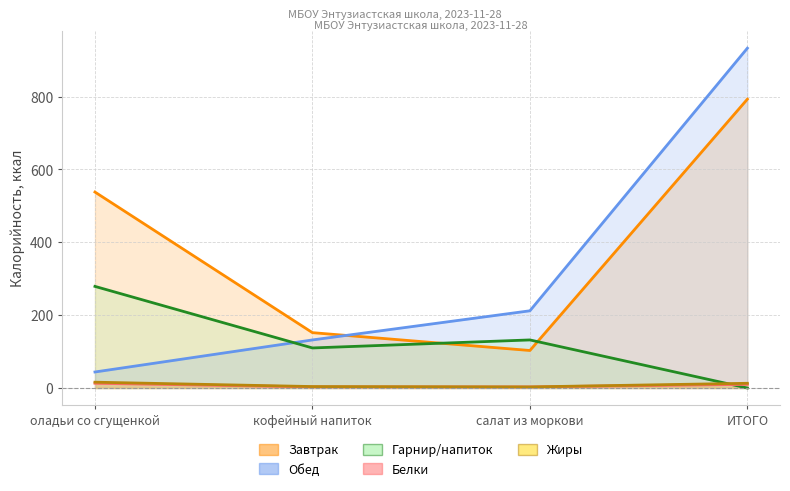

What is the difference between the highest and lowest values at ИТОГО?

933